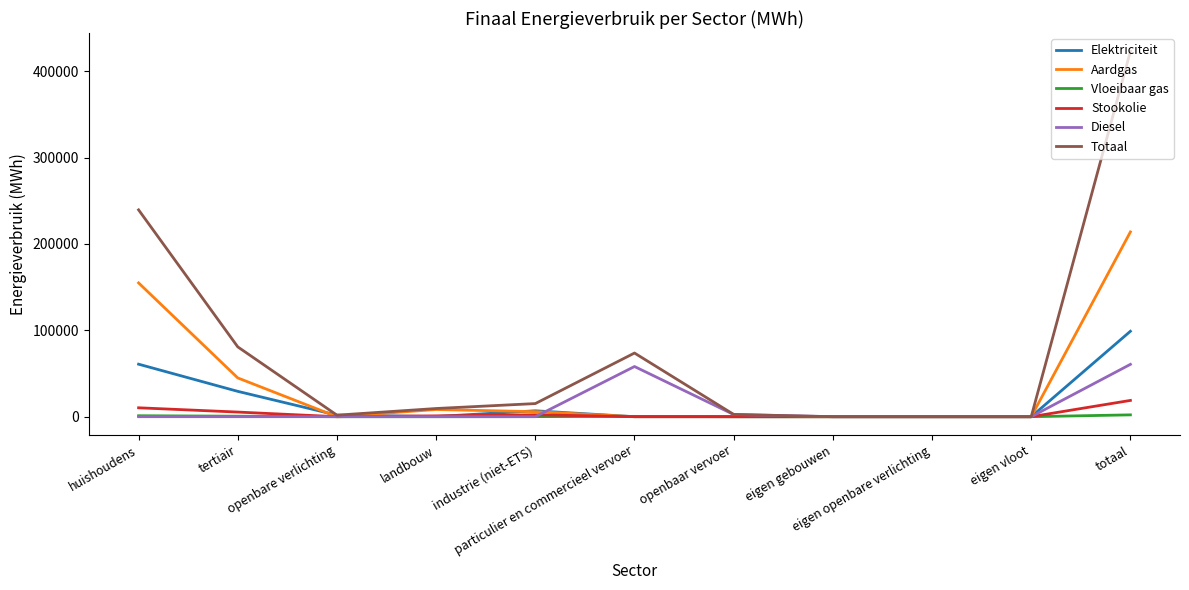

What is the average value of the Diesel series?

11017.6